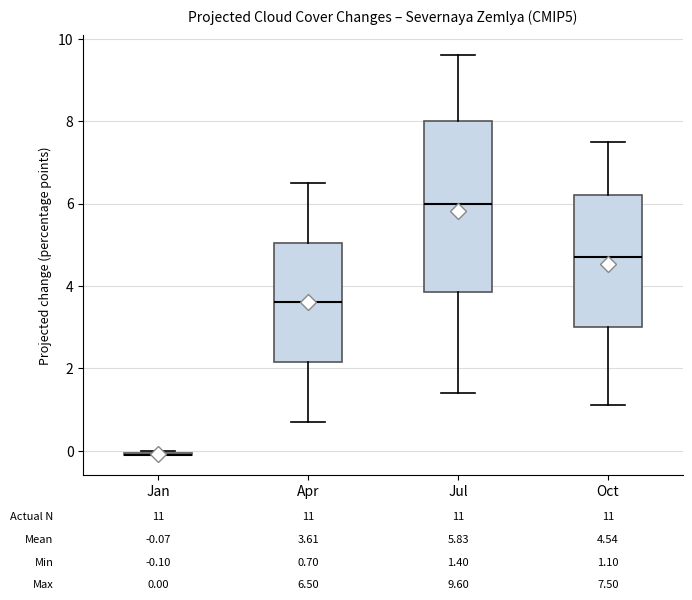

Comparing the boxes themselves (not the whiskers), which one is the tallest?

Jul